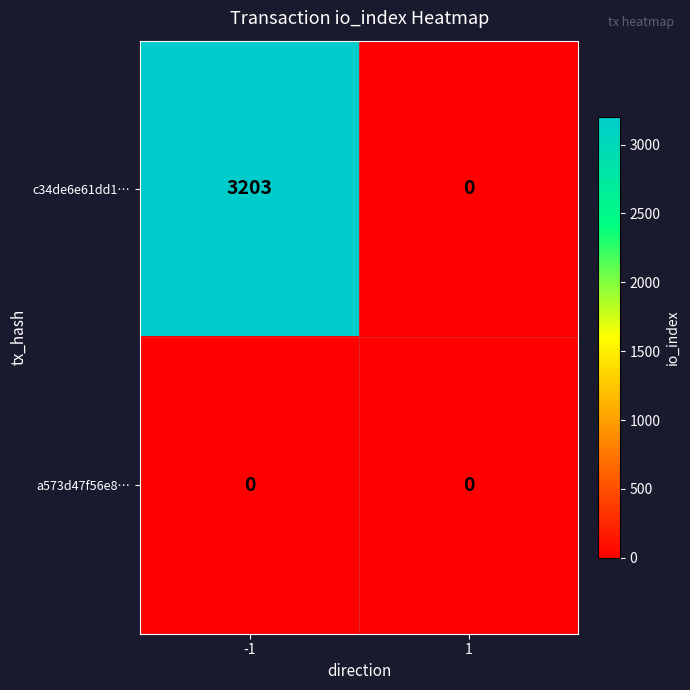

List the series in order of their peak value, highest first.

c34de6e61dd1…, a573d47f56e8…